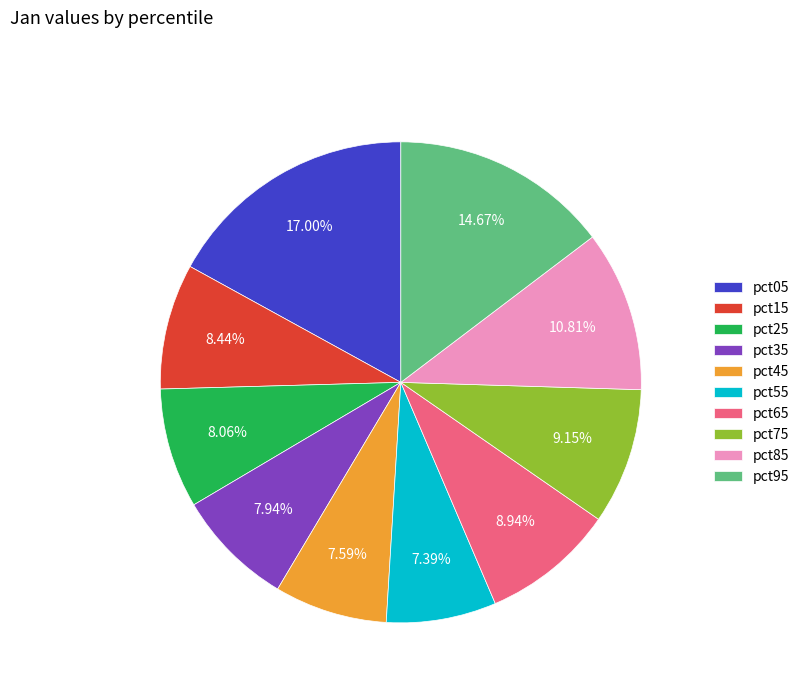

Combined, do pct75 and pct35 account for over 50%?

No